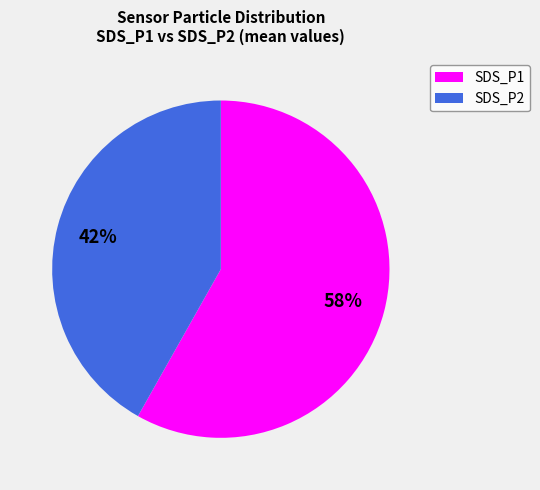

Is it true that SDS_P1 is 70% of the pie?

False